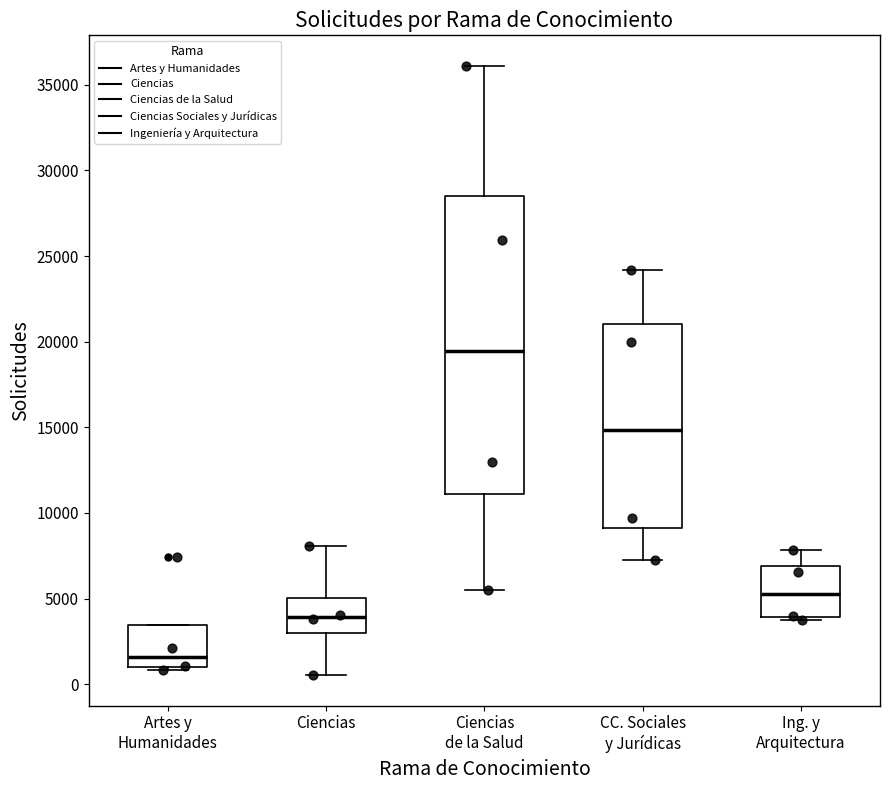

Where is the upper edge of the box for Ing. y Arquitectura on the y-axis? The values are not printed on the chart, so give them approximately, as read against the axis.

7000